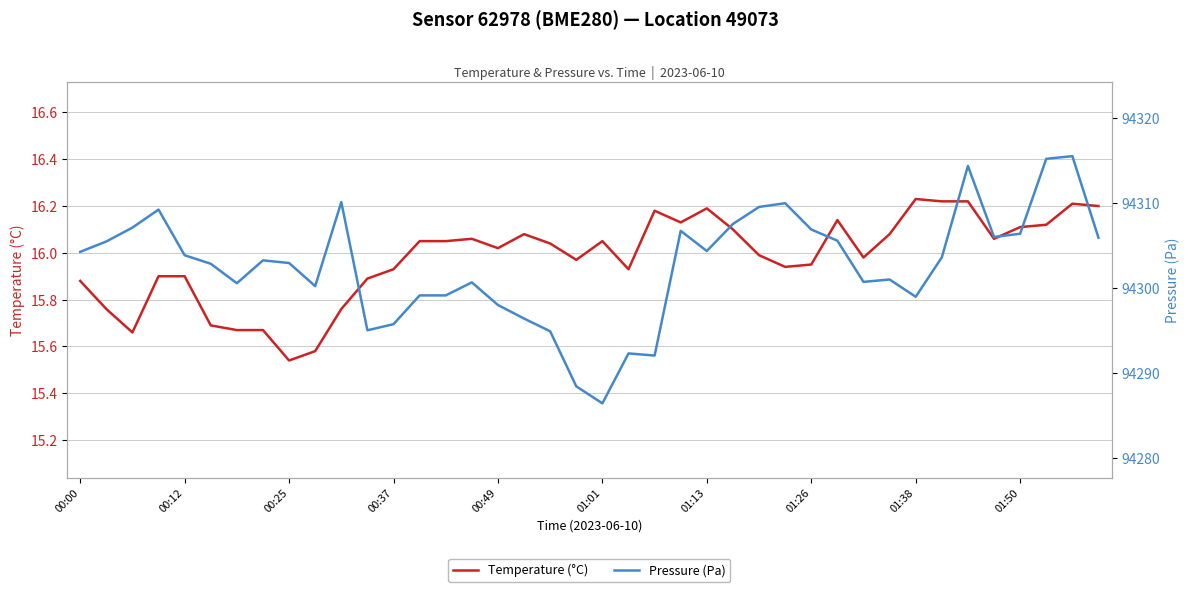

The value of Temperature (°C) at 01:50 is 16.1. True or false?

True